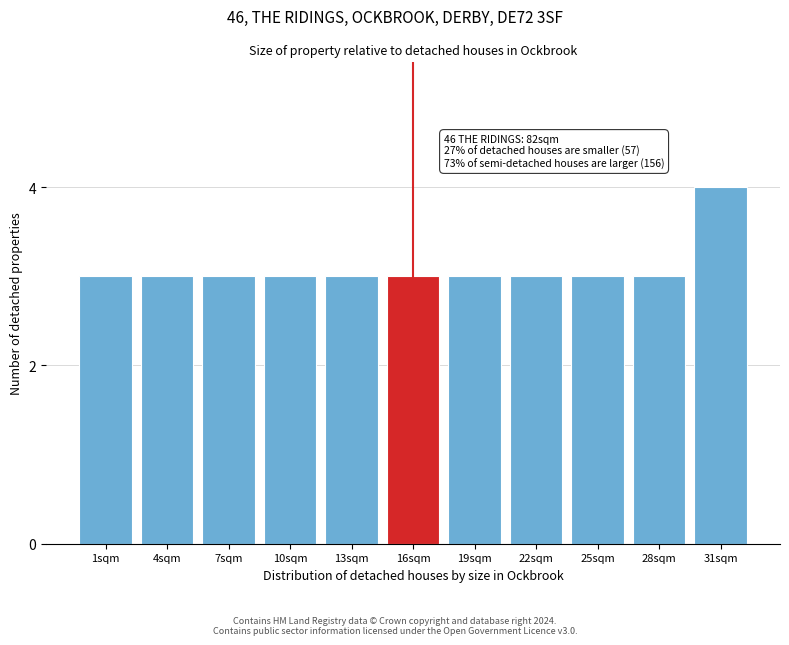

Reading left to right, list all the values displayed in this chart.

3	3	3	3	3	3	3	3	3	3	4